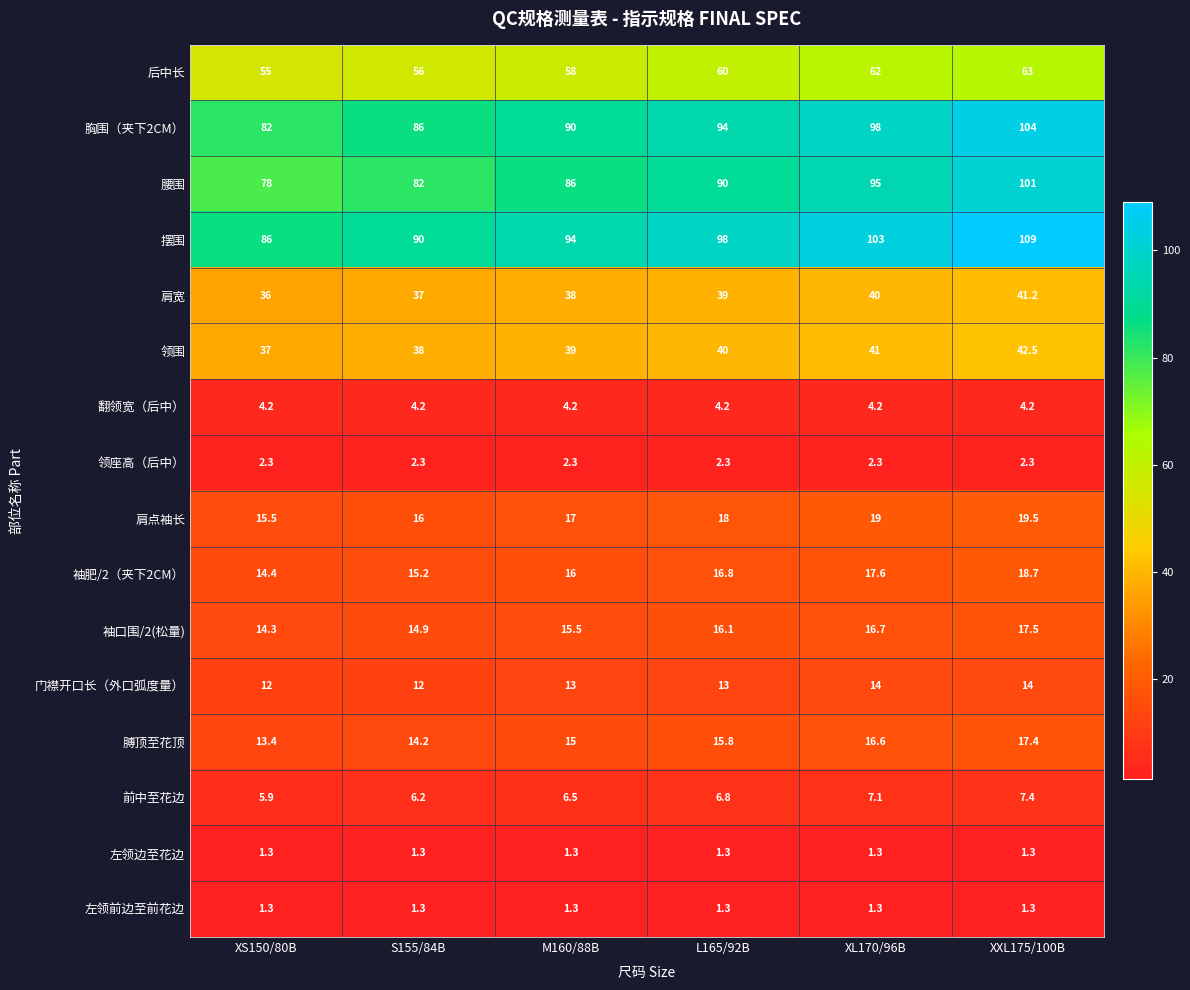

The value of 腰围 at XS150/80B is 25.6. True or false?

False